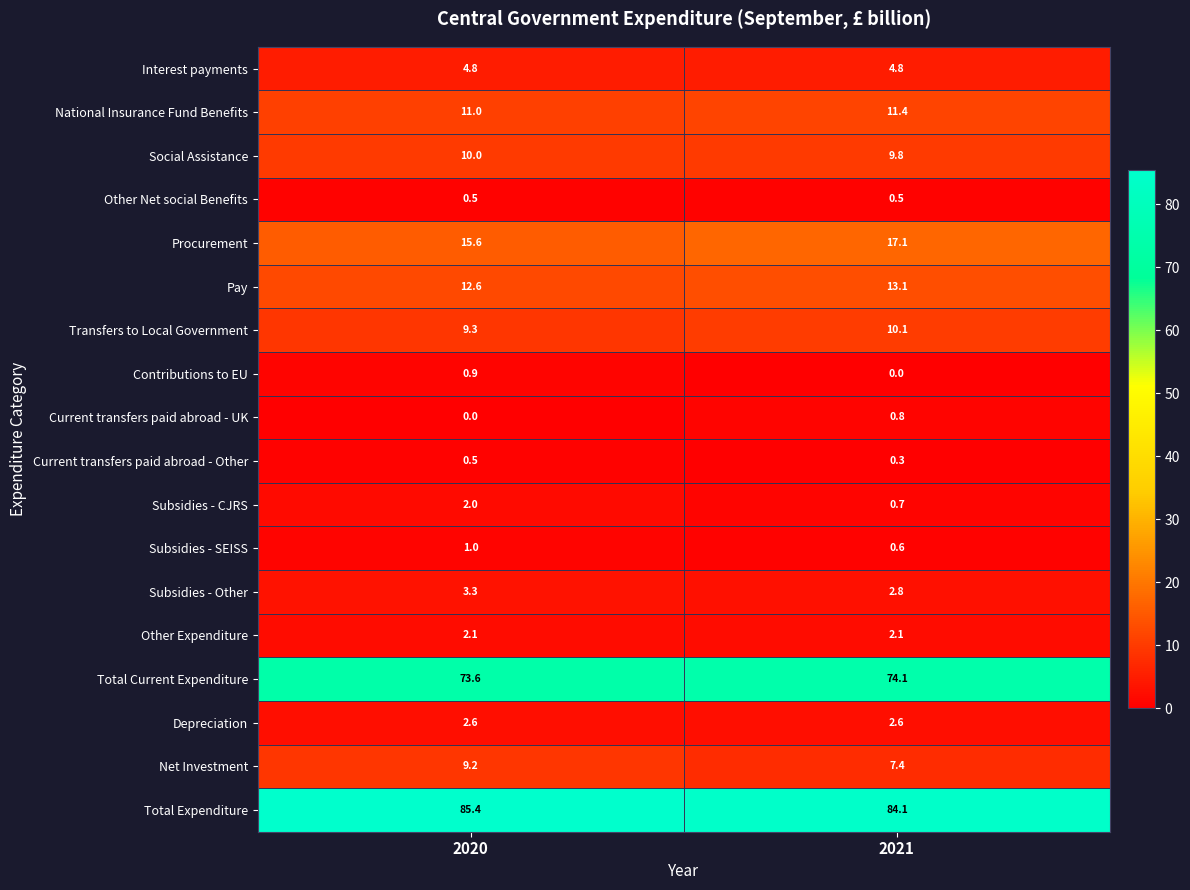

Where is Social Assistance nearest to the value 9?

2021